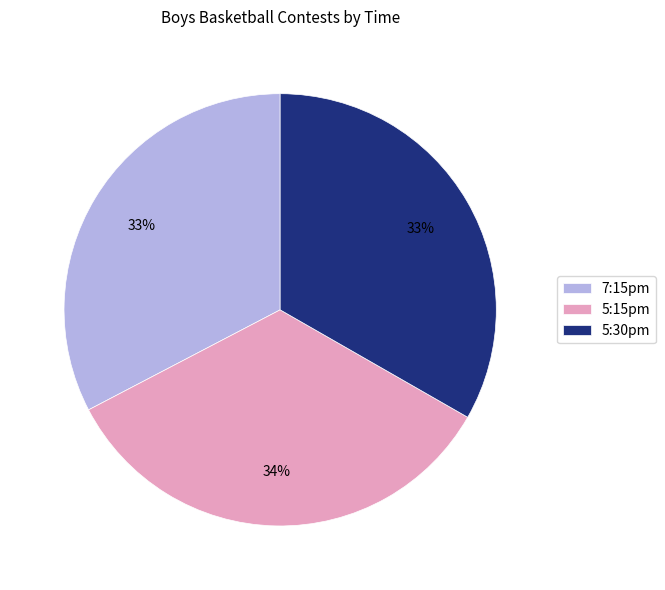

What percentage is the 5:30pm slice, to the nearest percent?

33%